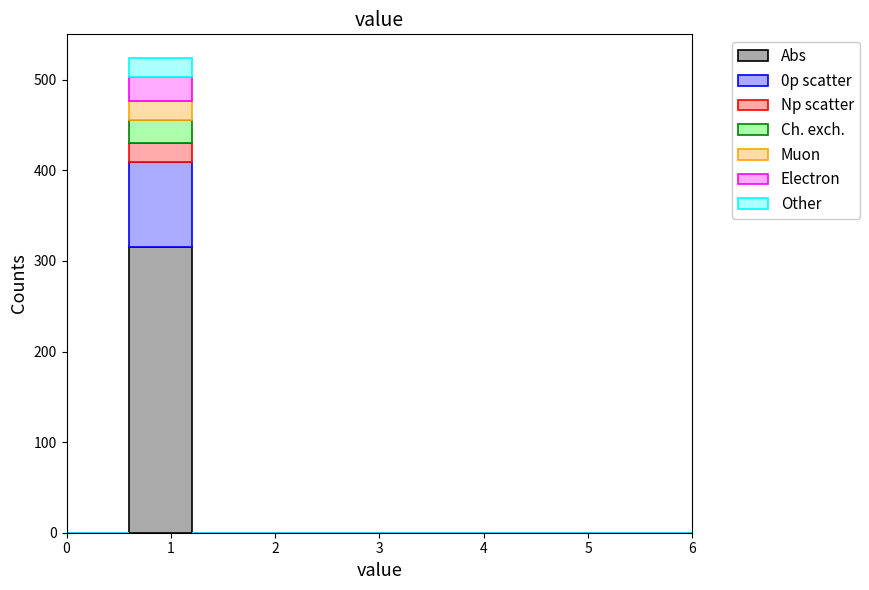

Reading left to right, list every stacked bar in this chart as the range it spans on the x-axis followed by its total height. The values are not printed on the chart, so give them approximately, as read against the axis.

0.0 to 0.6: 0
0.6 to 1.2: 520
1.2 to 1.8: 0
1.8 to 2.4: 0
2.4 to 3.0: 0
3.0 to 3.6: 0
3.6 to 4.2: 0
4.2 to 4.8: 0
4.8 to 5.4: 0
5.4 to 6.0: 0